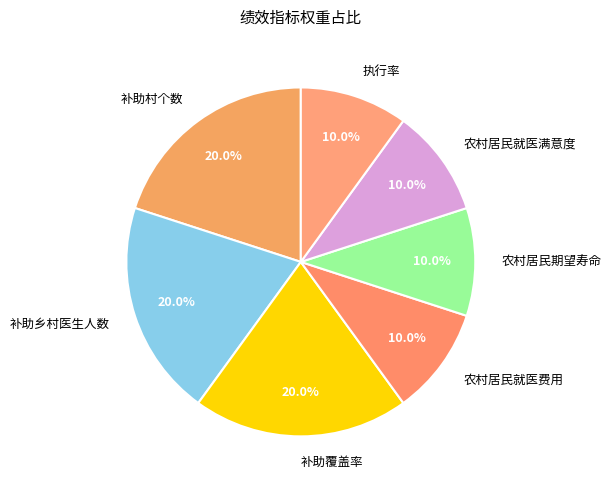

Does 农村居民期望寿命 account for over 50% of the chart?

No